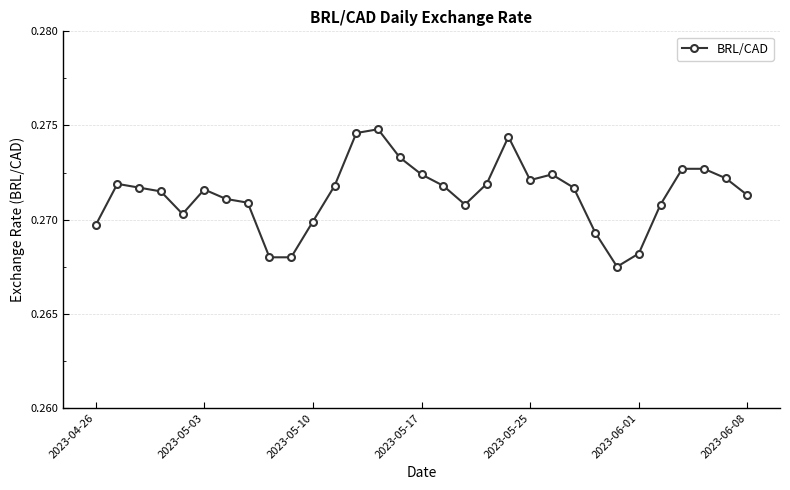

True or false: the data has more than 0 interior local peaks.

True